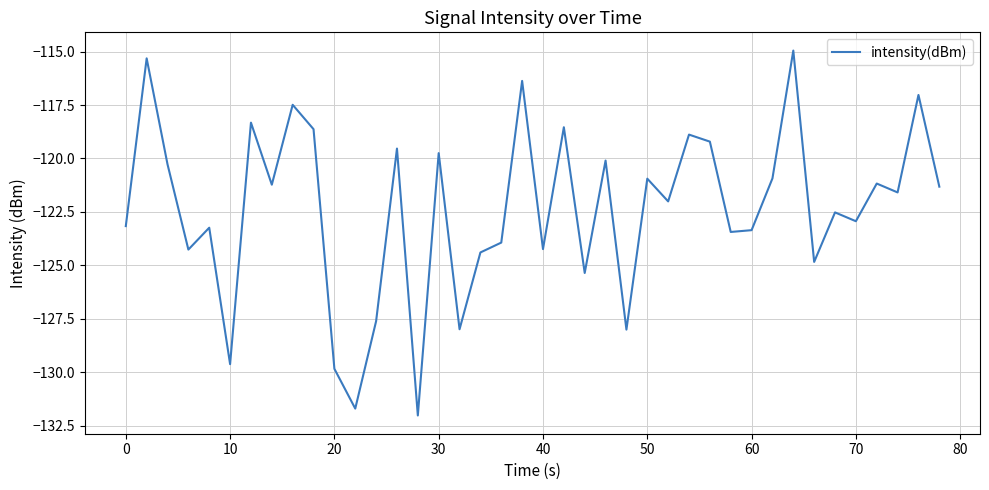

What is the smallest value displayed?

-132.0